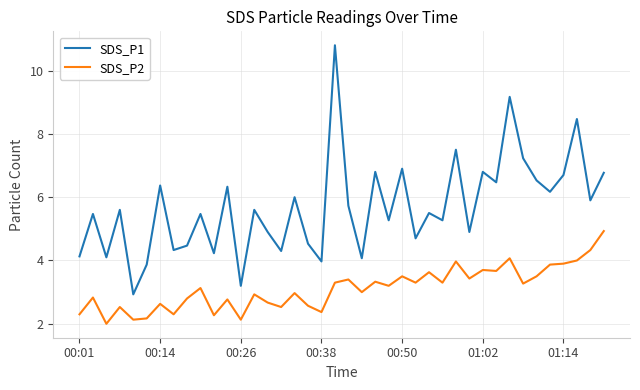

Count the number of data series in this chart.

2